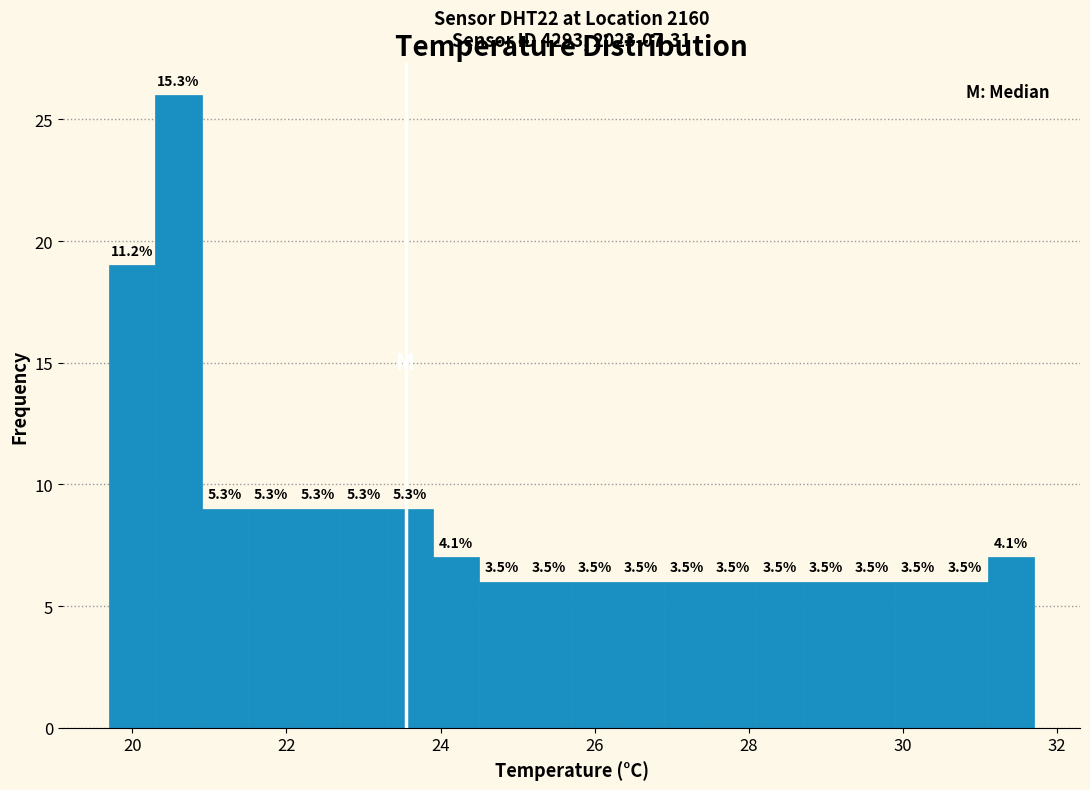

Around what value on the x-axis is the tallest bar? Give the approximate position of its centre, as read against the axis.

20.6